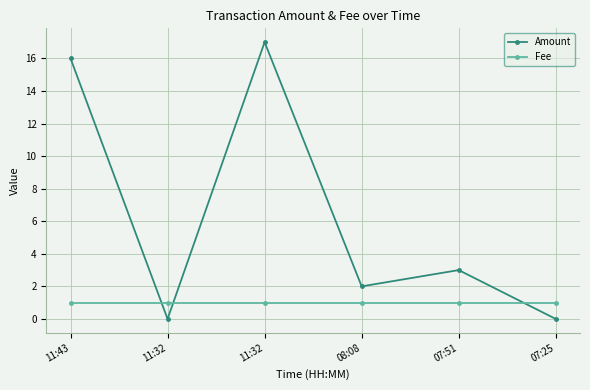

At which category is the sum across all series the highest?

11:32